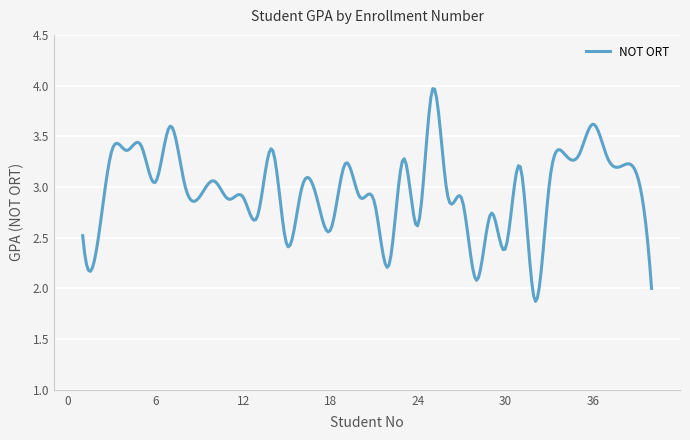

What is the minimum value shown in the chart?

1.9